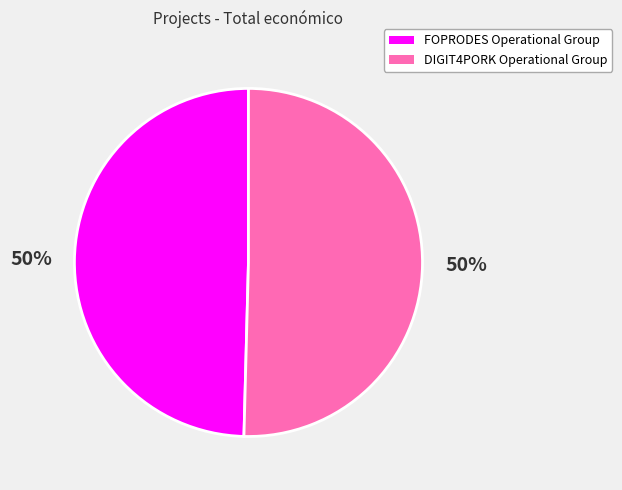

Is it true that FOPRODES Operational Group is 50% of the pie?

True